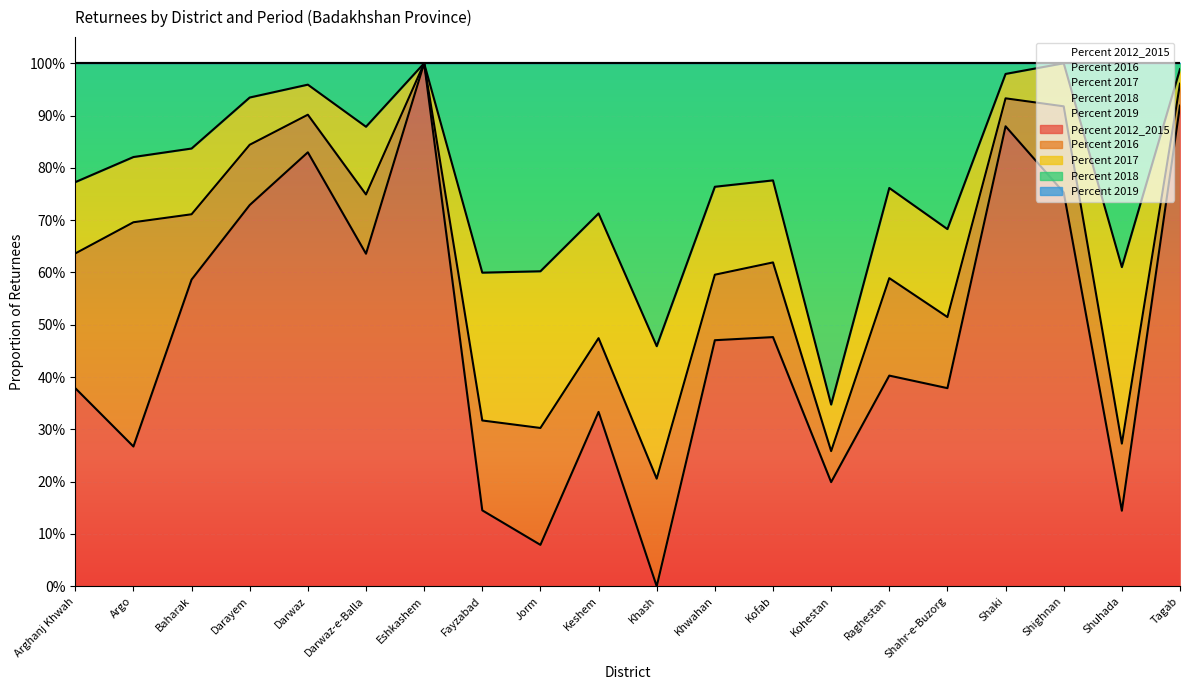

Where is Percent 2016 nearest to the value 0?

Eshkashem